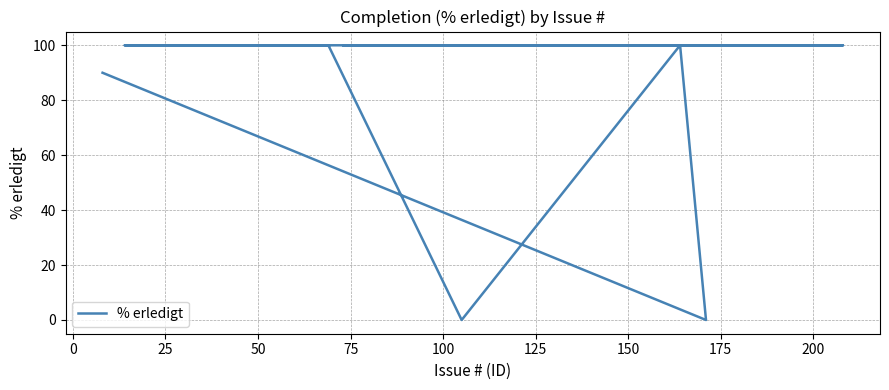

Which category has the highest value across all series?

25